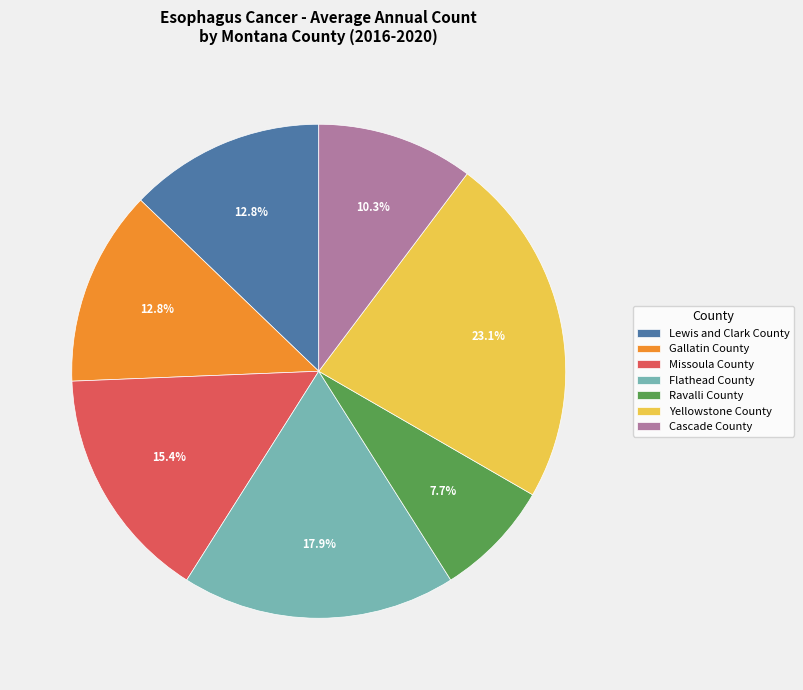

How many segments does this pie chart have?

7